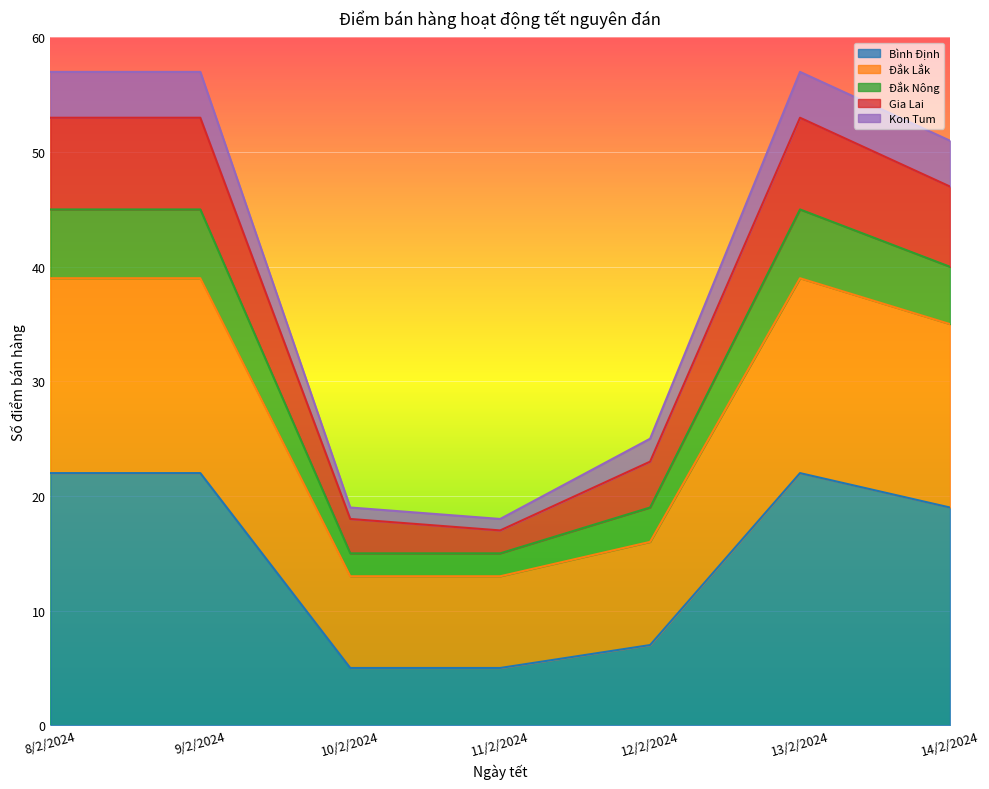

What is the highest value of the Bình Định series?

22